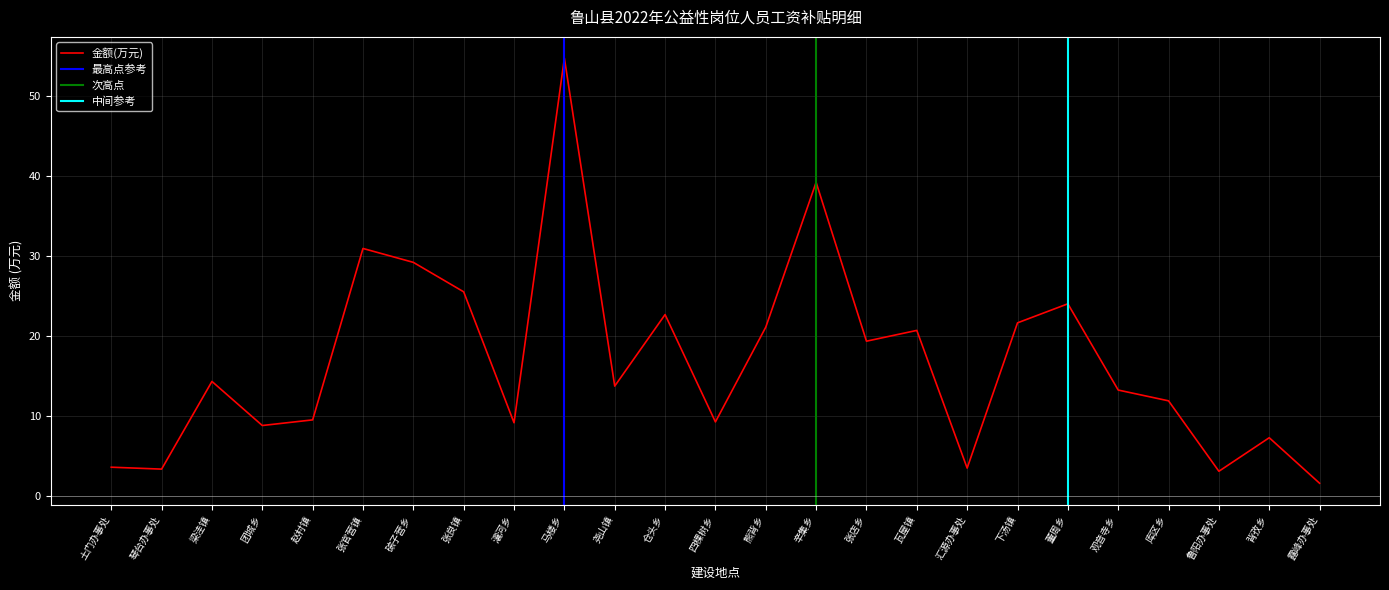

True or false: there are more than 2 points higher than both neighbors.

True